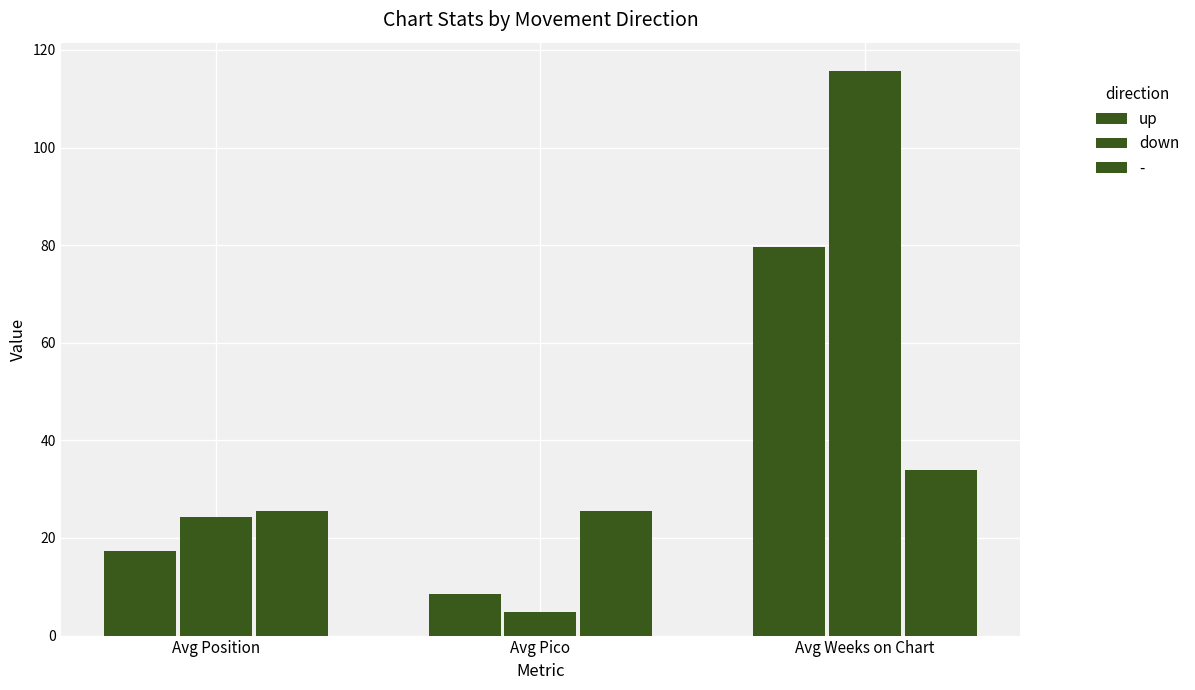

The down series shows 4.9 at Avg Pico. True or false?

True